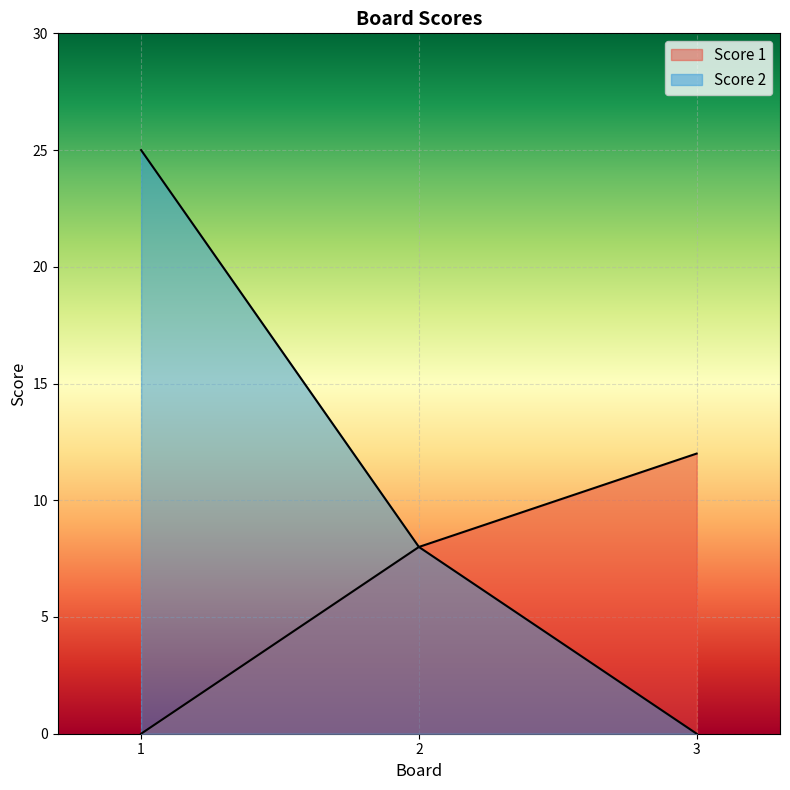

How many Score 1 values are between 0 and 12?

3